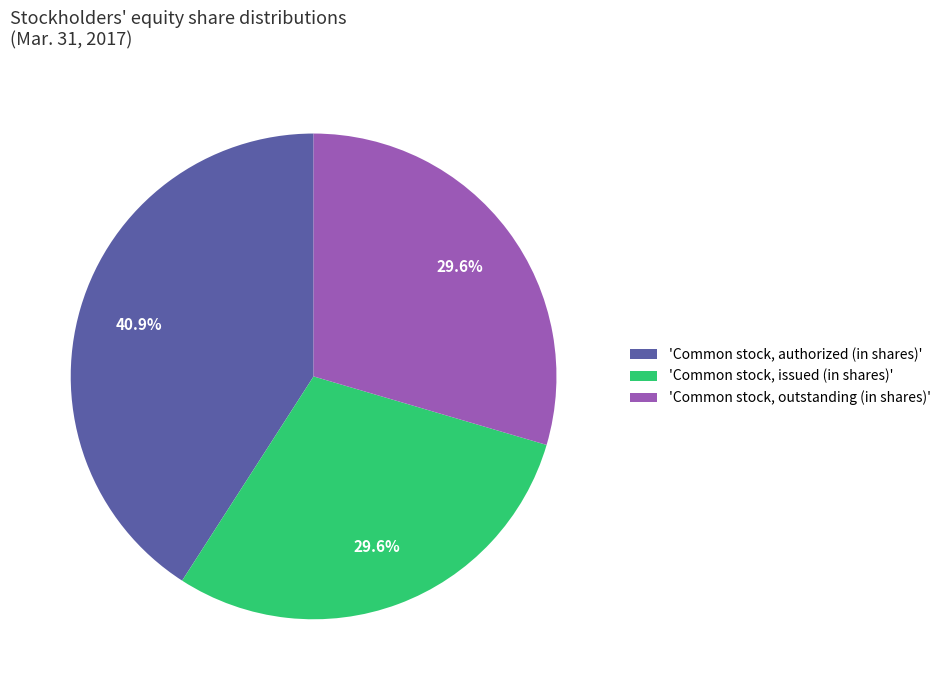

What is the ratio of the value at 'Common stock, issued (in shares)' to the value at 'Common stock, authorized (in shares)'?

0.7